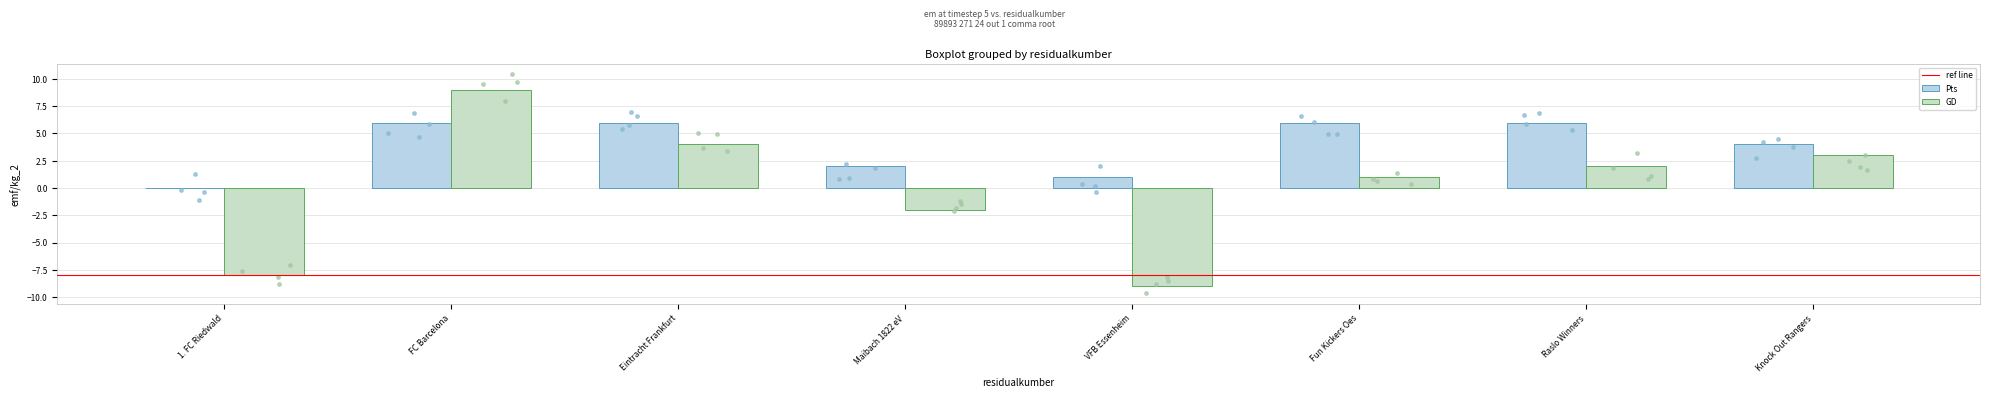

Is the value of GD at Raslo Winners greater than the value of Pts at 1. FC Riedwald?

Yes